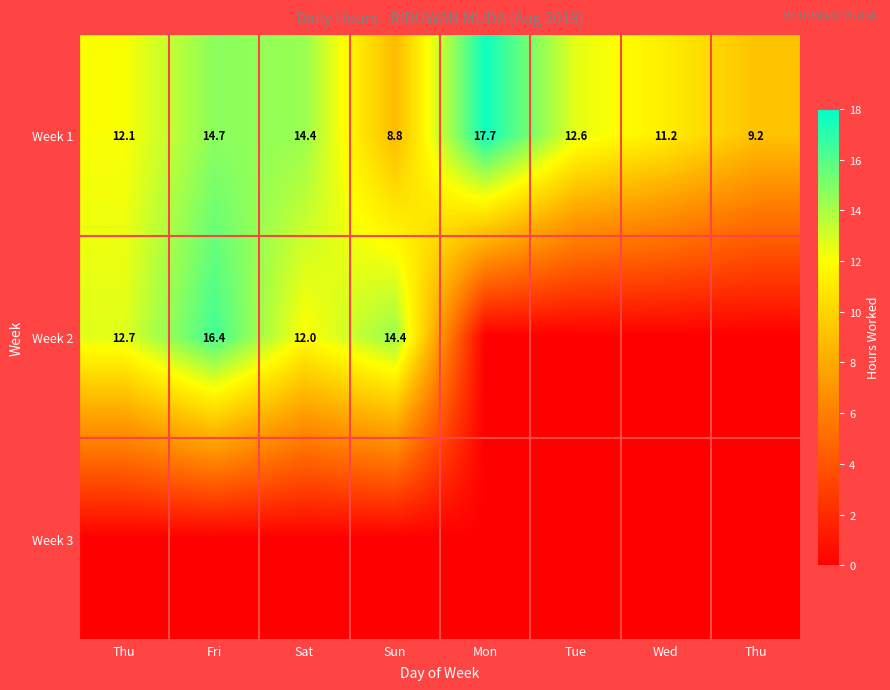

What is the total value across all series at Fri?

31.1